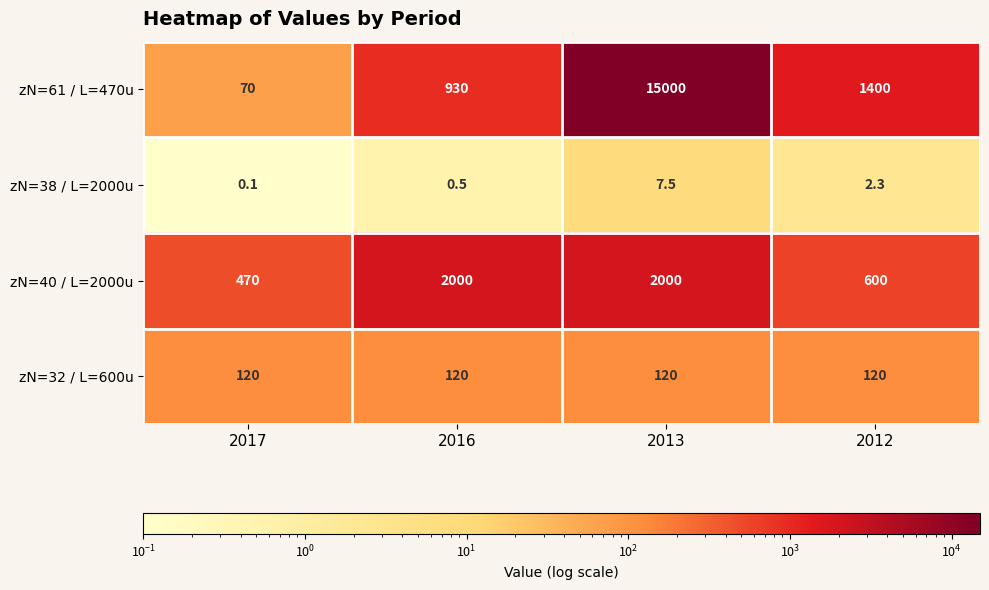

Reading right to left, list all the values displayed in this chart.

zN=61 / L=470u: 2012=1400.0	2013=15000.0	2016=930.0	2017=70.0
zN=38 / L=2000u: 2012=2.3	2013=7.5	2016=0.5	2017=0.1
zN=40 / L=2000u: 2012=600.0	2013=2000.0	2016=2000.0	2017=470.0
zN=32 / L=600u: 2012=120.0	2013=120.0	2016=120.0	2017=120.0